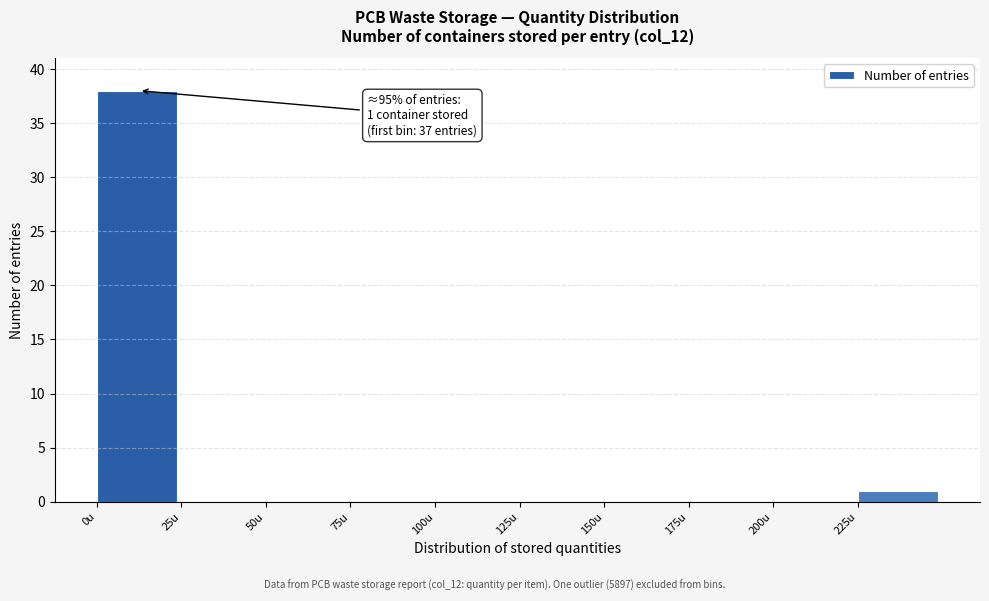

Over which range of the x-axis is the bar tallest?

0 to 25